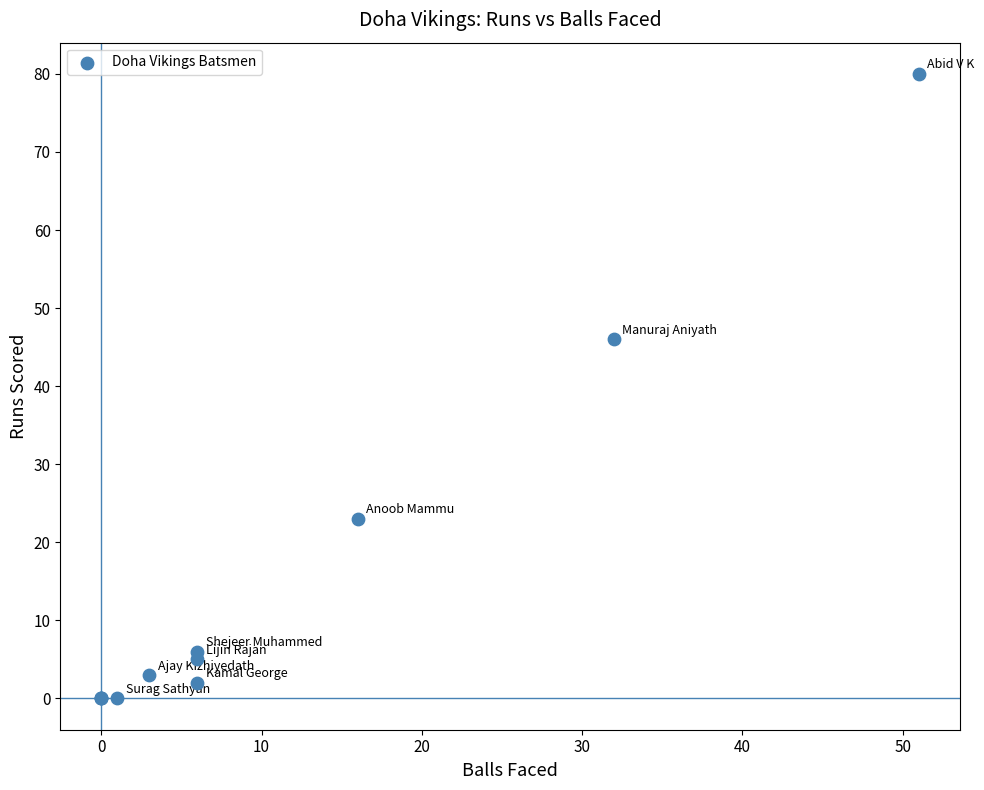

What Y value in the scatter plot is closest to 40?

46